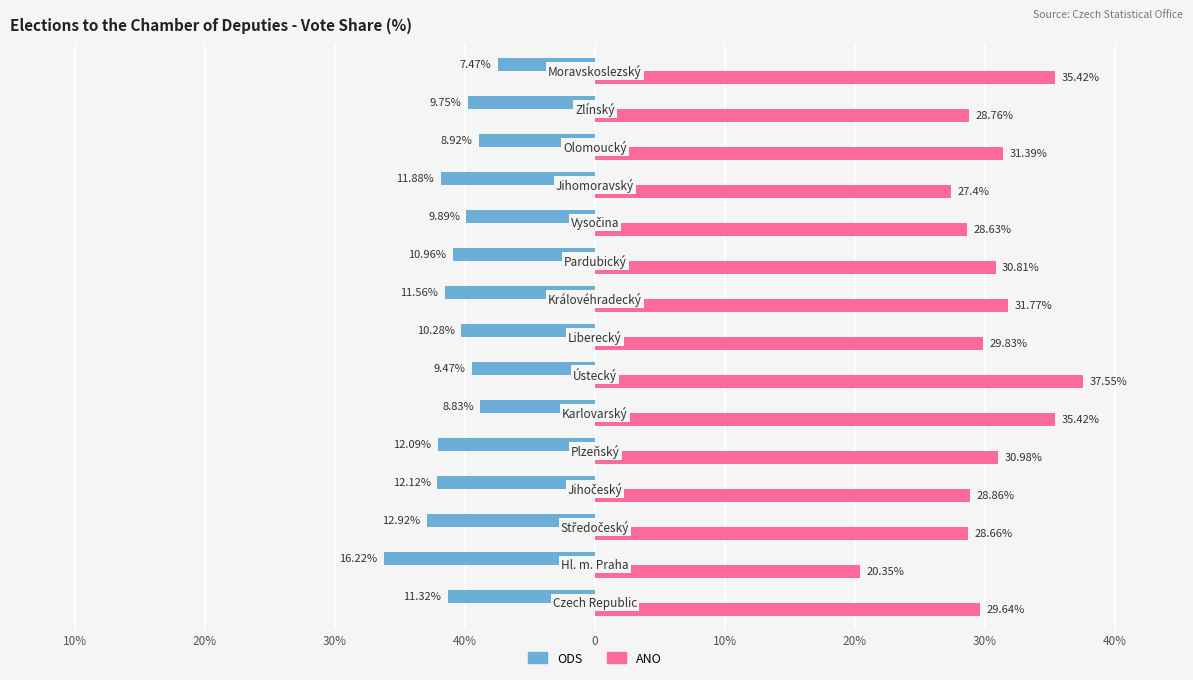

Reading right to left, extract all data points from this chart.

ODS: -7.5	-9.8	-8.9	-11.9	-9.9	-11.0	-11.6	-10.3	-9.5	-8.8	-12.1	-12.1	-12.9	-16.2	-11.3
ANO: 35.4	28.8	31.4	27.4	28.6	30.8	31.8	29.8	37.5	35.4	31.0	28.9	28.7	20.4	29.6